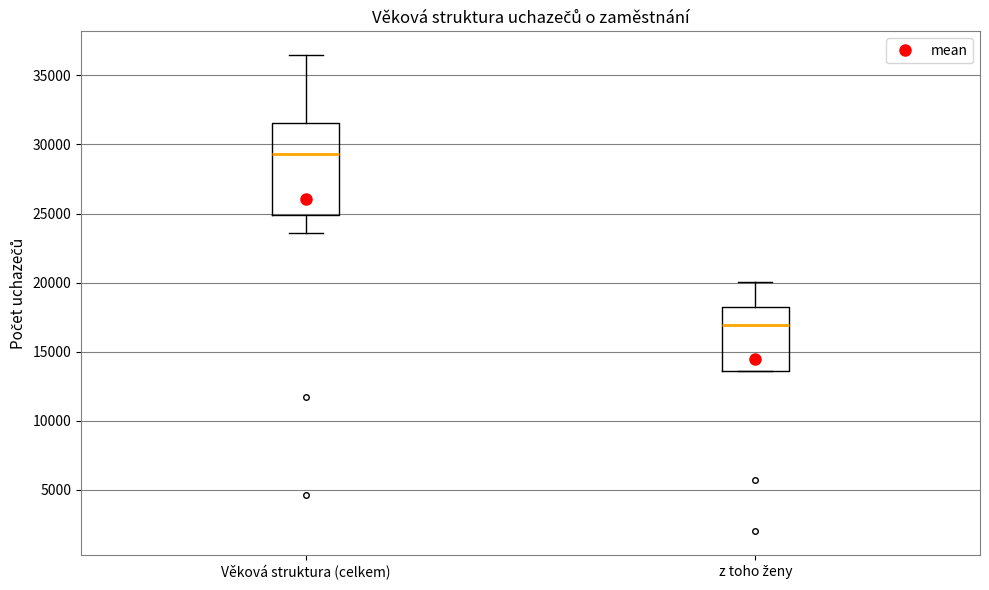

Reading left to right, transcribe this box plot: for each box, give where its median line is, the range the box spans, and where its two whiskers end, as read against the y-axis. The values are not printed on the chart, so give them approximately, as read against the axis.

Věková struktura (celkem): median 29500, box 25000 to 31500, whiskers 23500 to 36500
z toho ženy: median 17000, box 13500 to 18000, whiskers 13500 to 20000